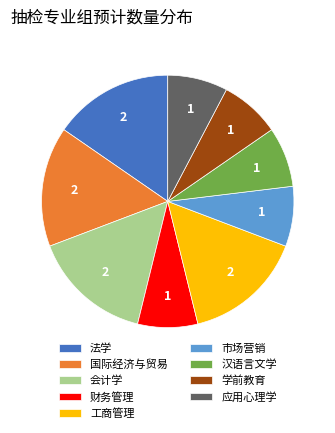

Does 法学 represent more than half of the total?

No